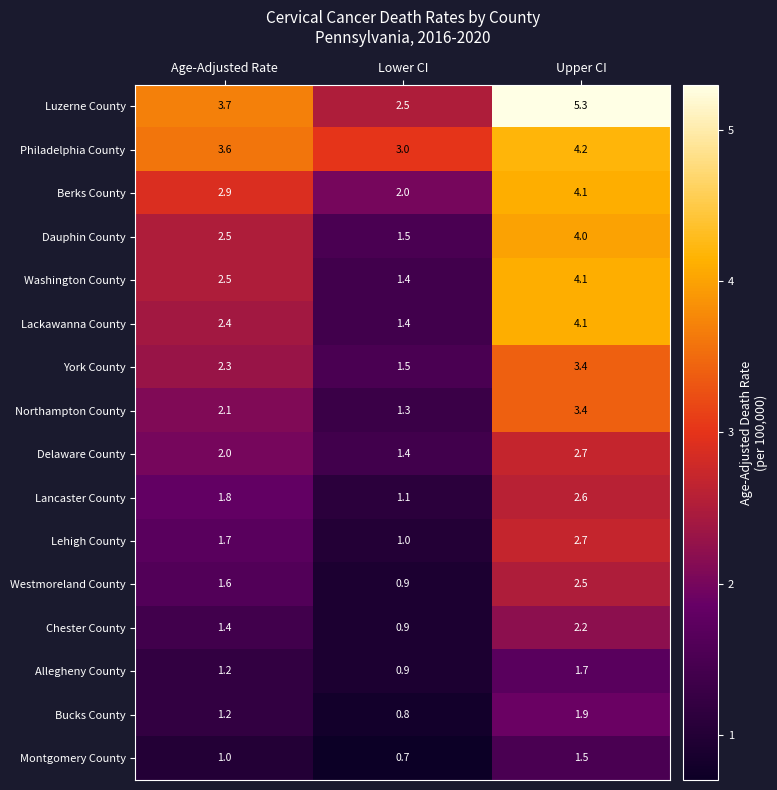

Which series has the widest spread of values?

Luzerne County